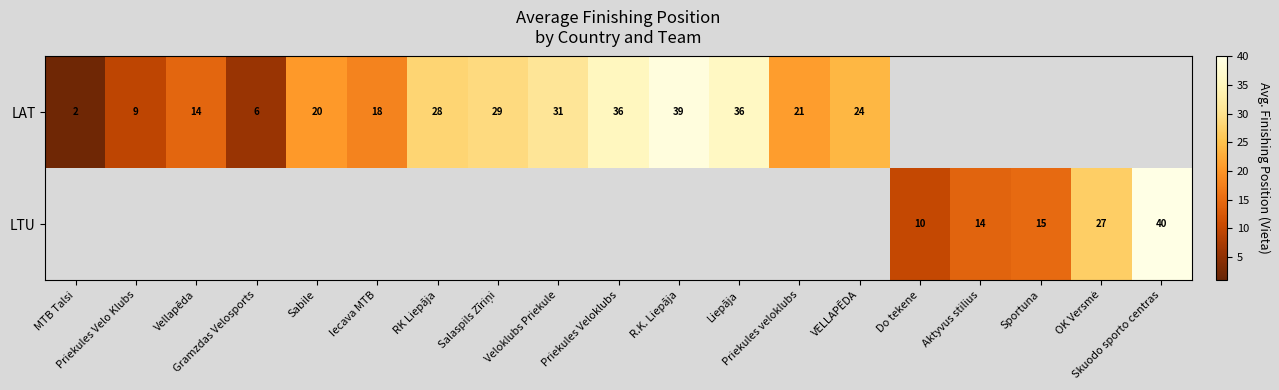

Where is LAT nearest to the value 20?

Sabile